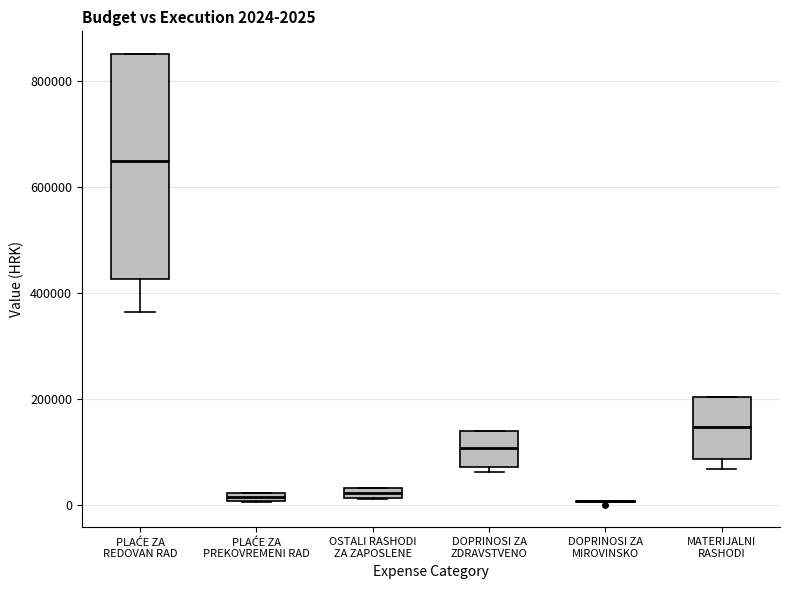

Which box is the tallest, from its lower edge to its upper edge?

PLAĆE ZA REDOVAN RAD